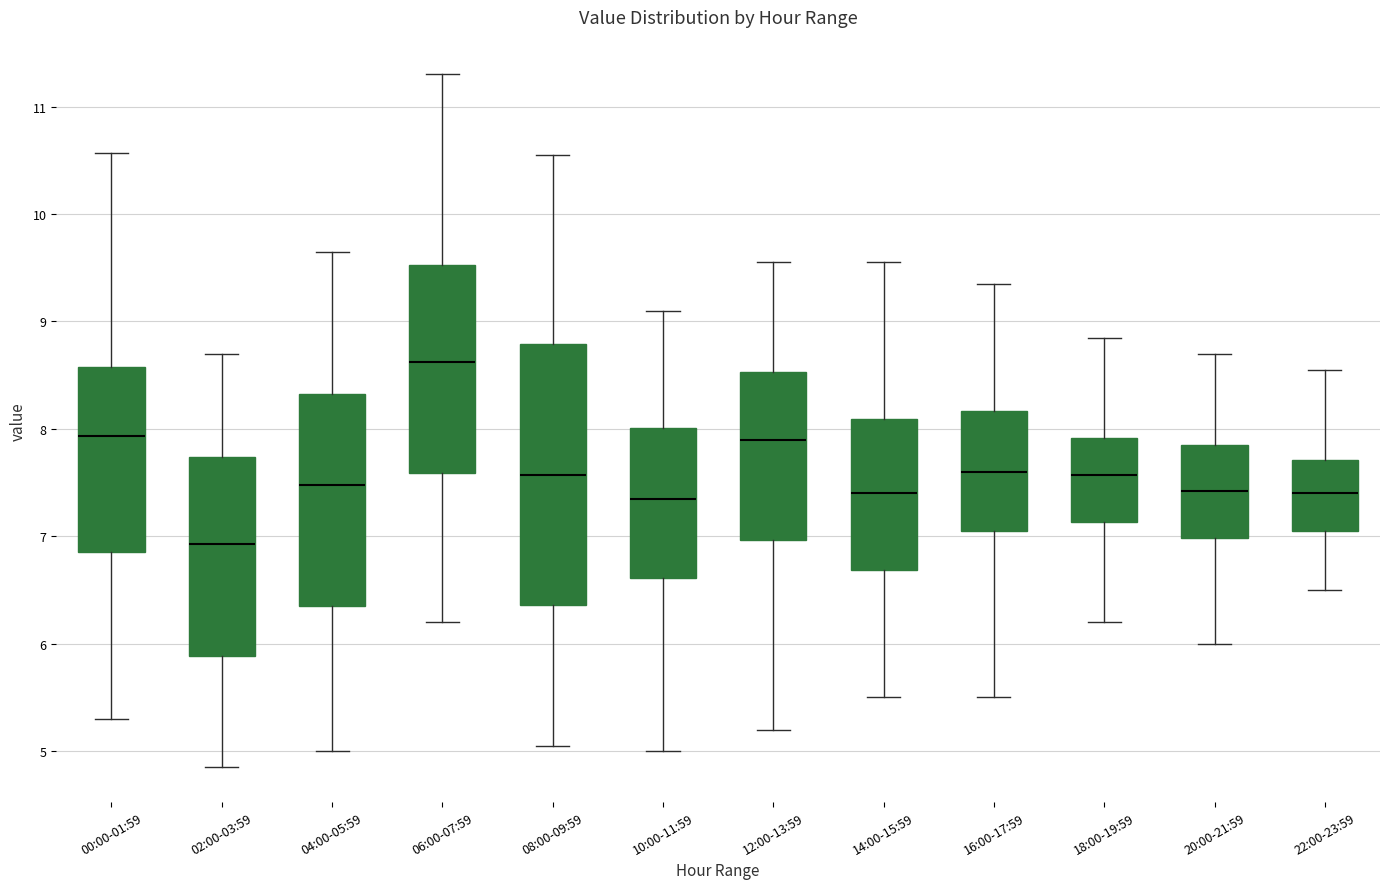

Reading left to right, transcribe this box plot: for each box, give where its median line is, the range the box spans, and where its two whiskers end, as read against the y-axis. The values are not printed on the chart, so give them approximately, as read against the axis.

00:00-01:59: median 7.9, box 6.9 to 8.6, whiskers 5.3 to 10.6
02:00-03:59: median 6.9, box 5.9 to 7.7, whiskers 4.9 to 8.7
04:00-05:59: median 7.5, box 6.4 to 8.3, whiskers 5.0 to 9.7
06:00-07:59: median 8.6, box 7.6 to 9.5, whiskers 6.2 to 11.3
08:00-09:59: median 7.6, box 6.4 to 8.8, whiskers 5.1 to 10.6
10:00-11:59: median 7.4, box 6.6 to 8.0, whiskers 5.0 to 9.1
12:00-13:59: median 7.9, box 7.0 to 8.5, whiskers 5.2 to 9.6
14:00-15:59: median 7.4, box 6.7 to 8.1, whiskers 5.5 to 9.6
16:00-17:59: median 7.6, box 7.1 to 8.2, whiskers 5.5 to 9.4
18:00-19:59: median 7.6, box 7.1 to 7.9, whiskers 6.2 to 8.9
20:00-21:59: median 7.4, box 7.0 to 7.9, whiskers 6.0 to 8.7
22:00-23:59: median 7.4, box 7.1 to 7.7, whiskers 6.5 to 8.6